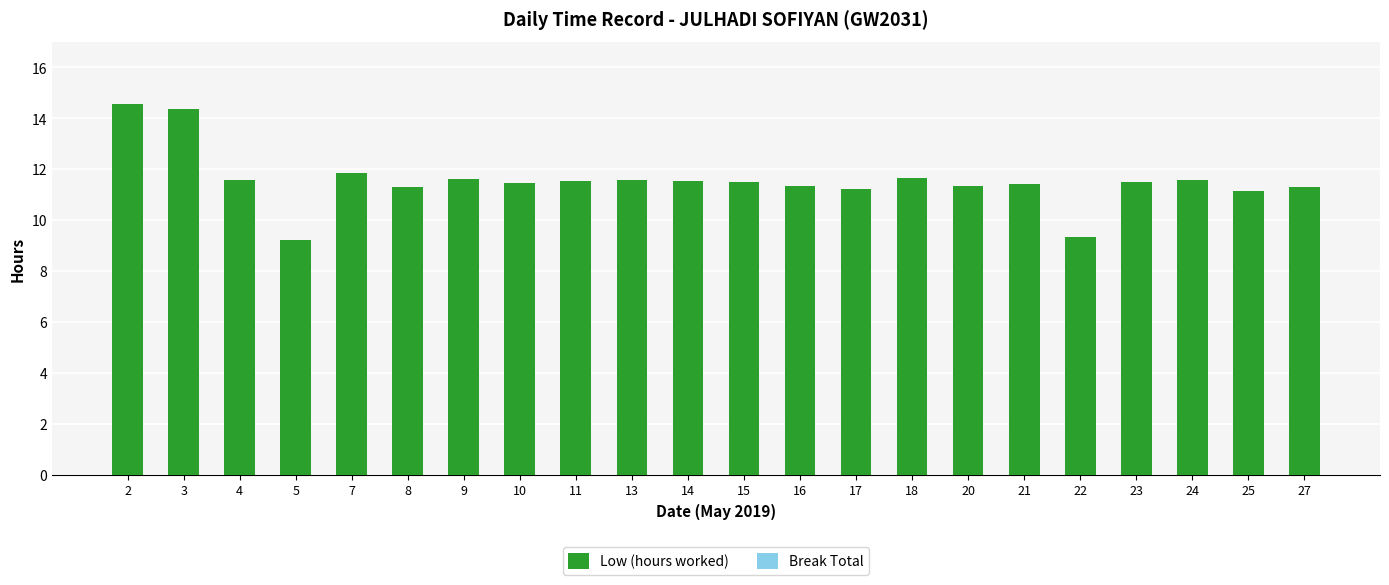

What is the smallest value displayed?

9.2